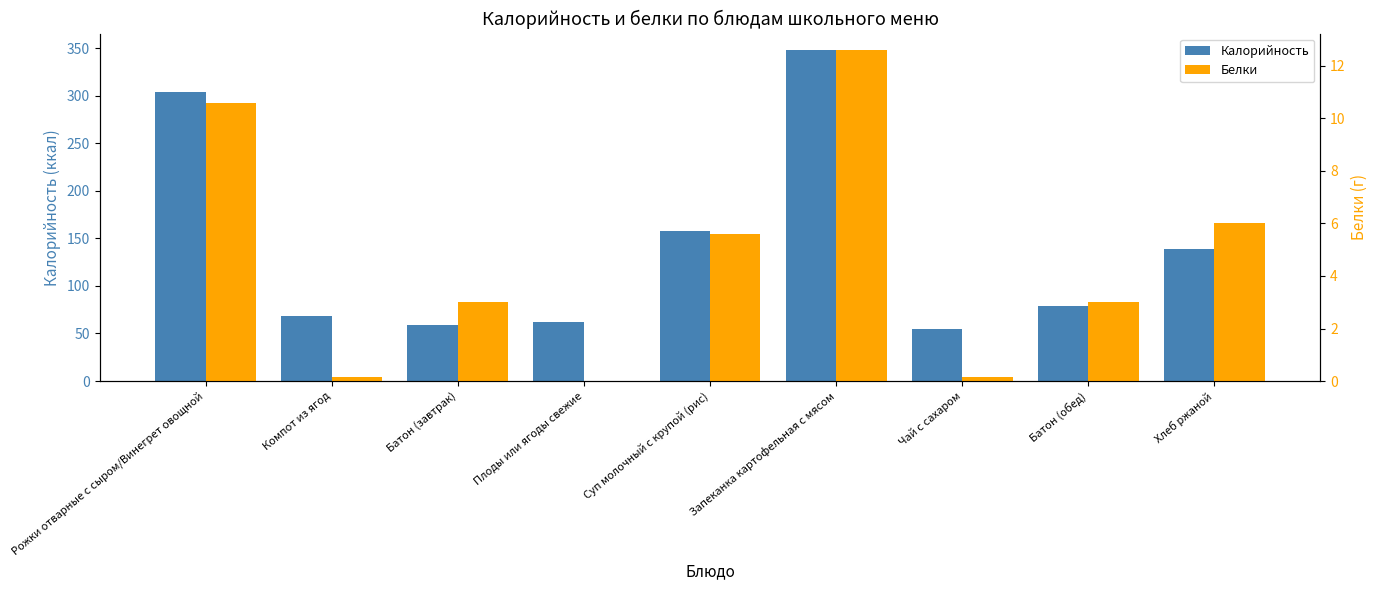

Which category has the highest value across all series?

Запеканка картофельная с мясом